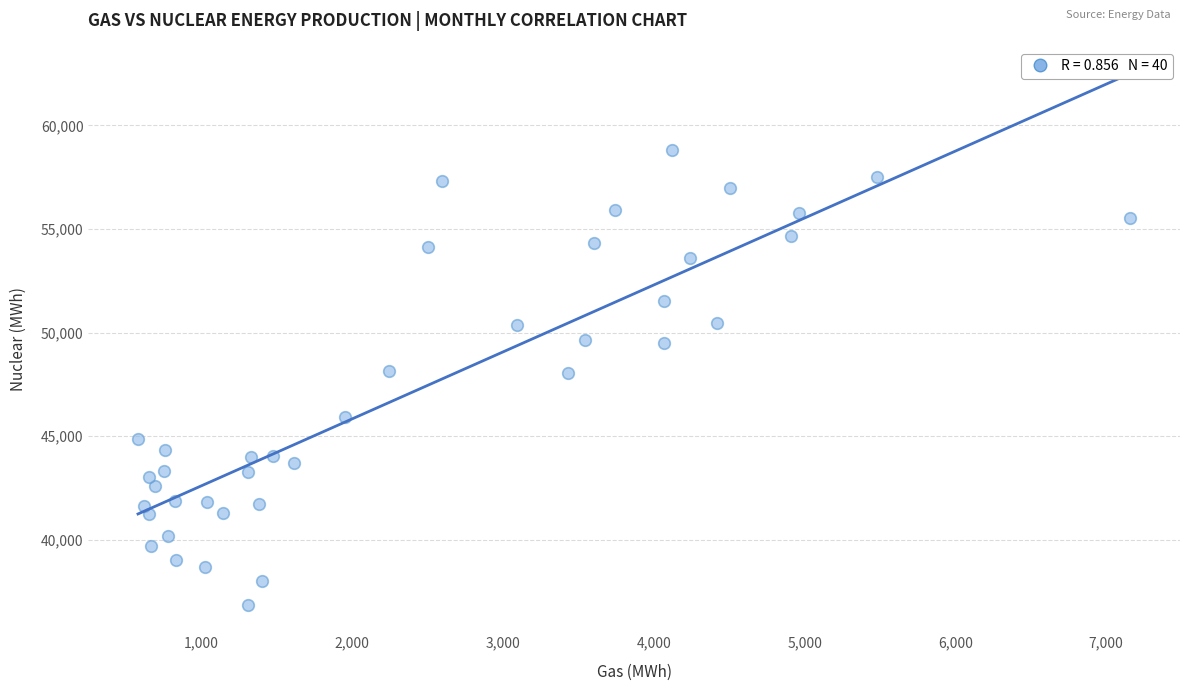

What is the range of Y values (max minus min)?

21973